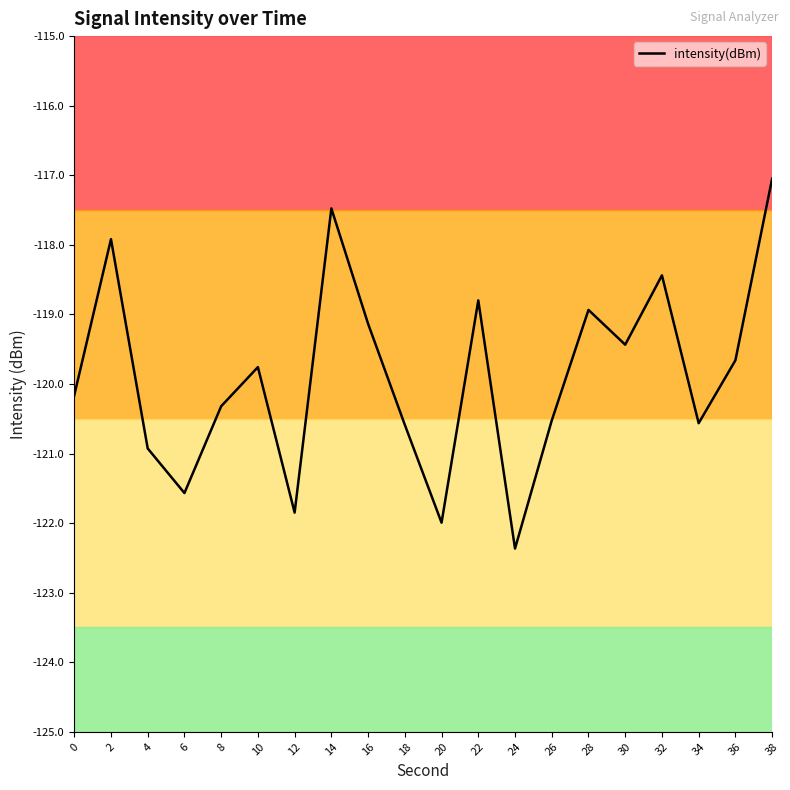

What is the change in value from 22 to 32?

+0.4